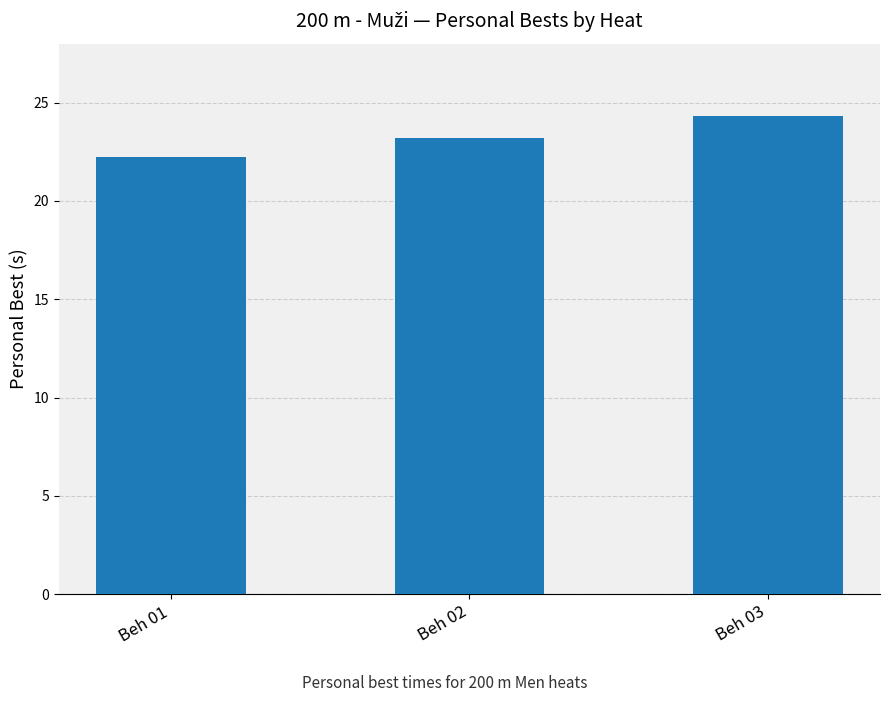

Does the chart contain stacked bars?

No